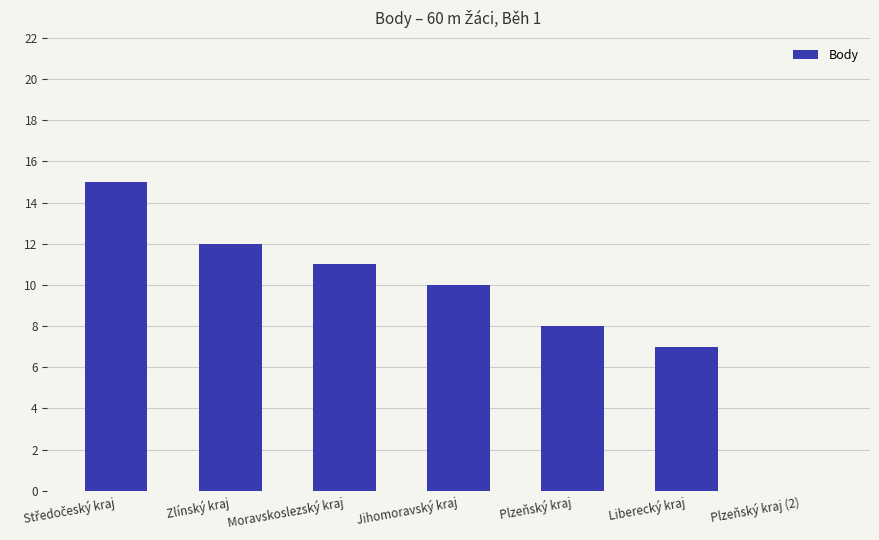

What is the sum of all values?

63